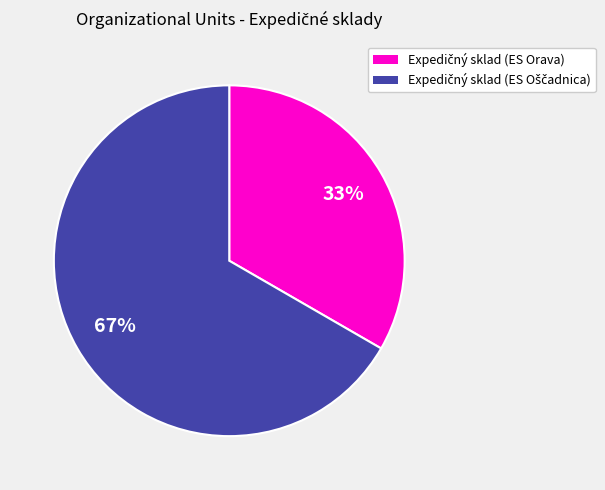

Is there a majority slice in this chart?

Yes